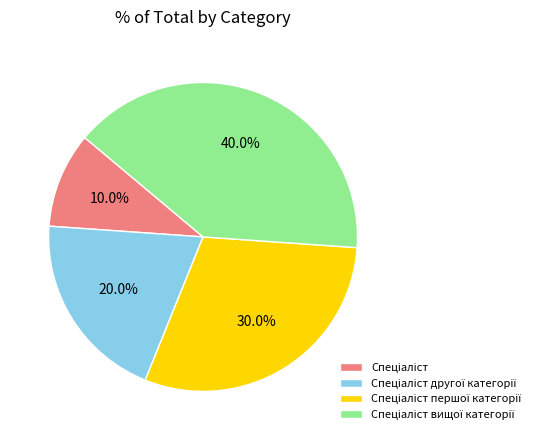

Is there a majority slice in this chart?

No